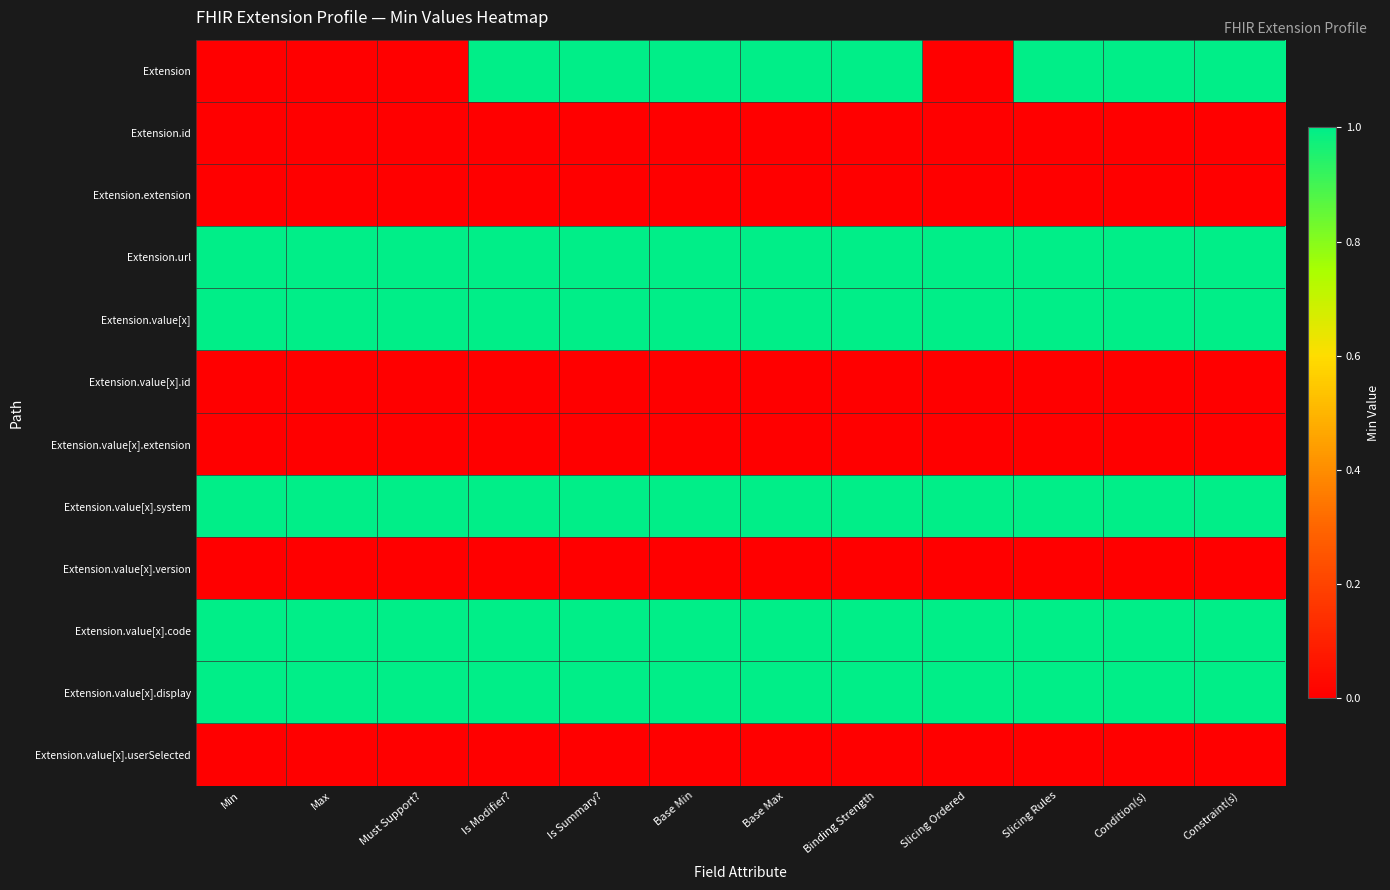

Reading right to left, what are all the values shown in this chart?

Extension: Constraint(s)=1	Condition(s)=1	Slicing Rules=1	Slicing Ordered=0	Binding Strength=1	Base Max=1	Base Min=1	Is Summary?=1	Is Modifier?=1	Must Support?=0	Max=0	Min=0
Extension.id: Constraint(s)=0	Condition(s)=0	Slicing Rules=0	Slicing Ordered=0	Binding Strength=0	Base Max=0	Base Min=0	Is Summary?=0	Is Modifier?=0	Must Support?=0	Max=0	Min=0
Extension.extension: Constraint(s)=0	Condition(s)=0	Slicing Rules=0	Slicing Ordered=0	Binding Strength=0	Base Max=0	Base Min=0	Is Summary?=0	Is Modifier?=0	Must Support?=0	Max=0	Min=0
Extension.url: Constraint(s)=1	Condition(s)=1	Slicing Rules=1	Slicing Ordered=1	Binding Strength=1	Base Max=1	Base Min=1	Is Summary?=1	Is Modifier?=1	Must Support?=1	Max=1	Min=1
Extension.value[x]: Constraint(s)=1	Condition(s)=1	Slicing Rules=1	Slicing Ordered=1	Binding Strength=1	Base Max=1	Base Min=1	Is Summary?=1	Is Modifier?=1	Must Support?=1	Max=1	Min=1
Extension.value[x].id: Constraint(s)=0	Condition(s)=0	Slicing Rules=0	Slicing Ordered=0	Binding Strength=0	Base Max=0	Base Min=0	Is Summary?=0	Is Modifier?=0	Must Support?=0	Max=0	Min=0
Extension.value[x].extension: Constraint(s)=0	Condition(s)=0	Slicing Rules=0	Slicing Ordered=0	Binding Strength=0	Base Max=0	Base Min=0	Is Summary?=0	Is Modifier?=0	Must Support?=0	Max=0	Min=0
Extension.value[x].system: Constraint(s)=1	Condition(s)=1	Slicing Rules=1	Slicing Ordered=1	Binding Strength=1	Base Max=1	Base Min=1	Is Summary?=1	Is Modifier?=1	Must Support?=1	Max=1	Min=1
Extension.value[x].version: Constraint(s)=0	Condition(s)=0	Slicing Rules=0	Slicing Ordered=0	Binding Strength=0	Base Max=0	Base Min=0	Is Summary?=0	Is Modifier?=0	Must Support?=0	Max=0	Min=0
Extension.value[x].code: Constraint(s)=1	Condition(s)=1	Slicing Rules=1	Slicing Ordered=1	Binding Strength=1	Base Max=1	Base Min=1	Is Summary?=1	Is Modifier?=1	Must Support?=1	Max=1	Min=1
Extension.value[x].display: Constraint(s)=1	Condition(s)=1	Slicing Rules=1	Slicing Ordered=1	Binding Strength=1	Base Max=1	Base Min=1	Is Summary?=1	Is Modifier?=1	Must Support?=1	Max=1	Min=1
Extension.value[x].userSelected: Constraint(s)=0	Condition(s)=0	Slicing Rules=0	Slicing Ordered=0	Binding Strength=0	Base Max=0	Base Min=0	Is Summary?=0	Is Modifier?=0	Must Support?=0	Max=0	Min=0